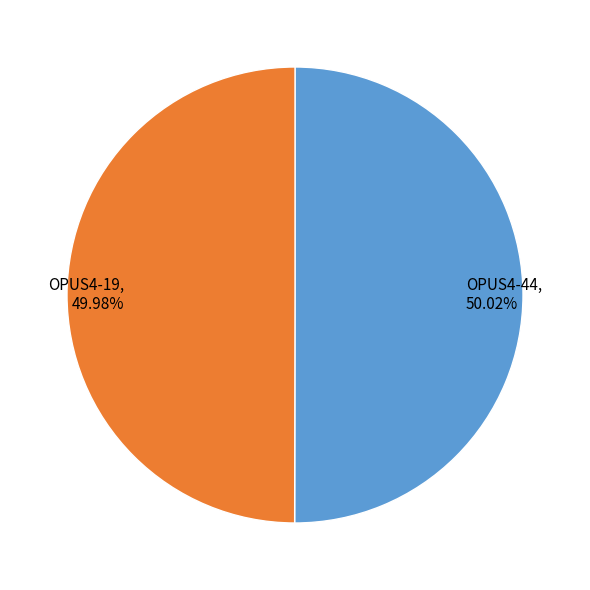

How many slices are in this pie chart?

2